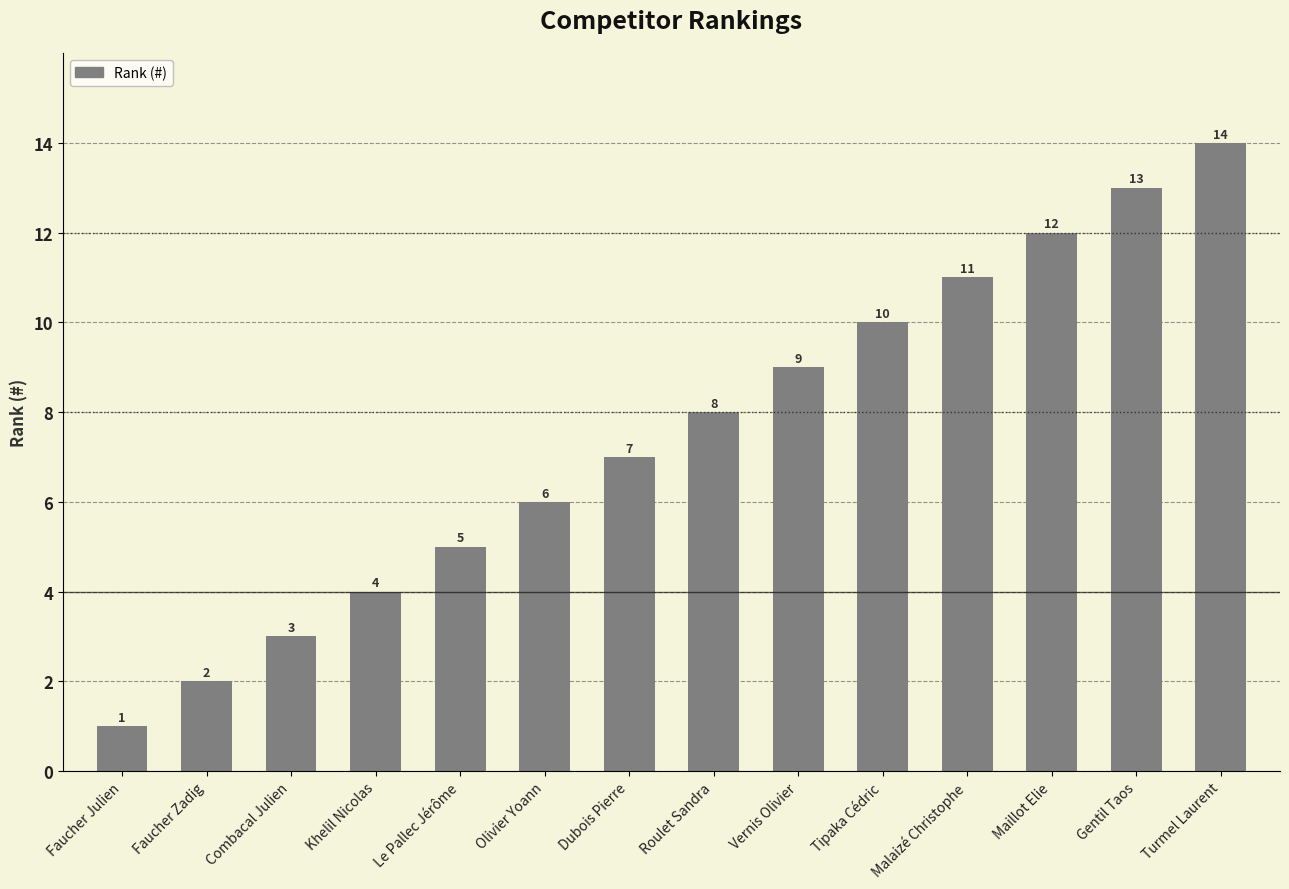

What position from the right is Faucher Zadig?

13